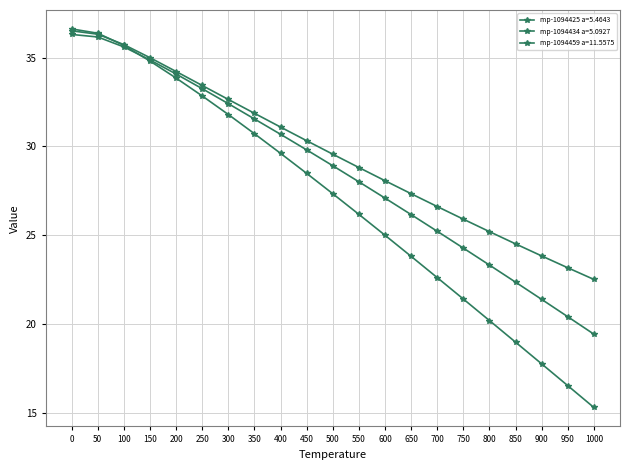

How many lines are shown in the chart?

3